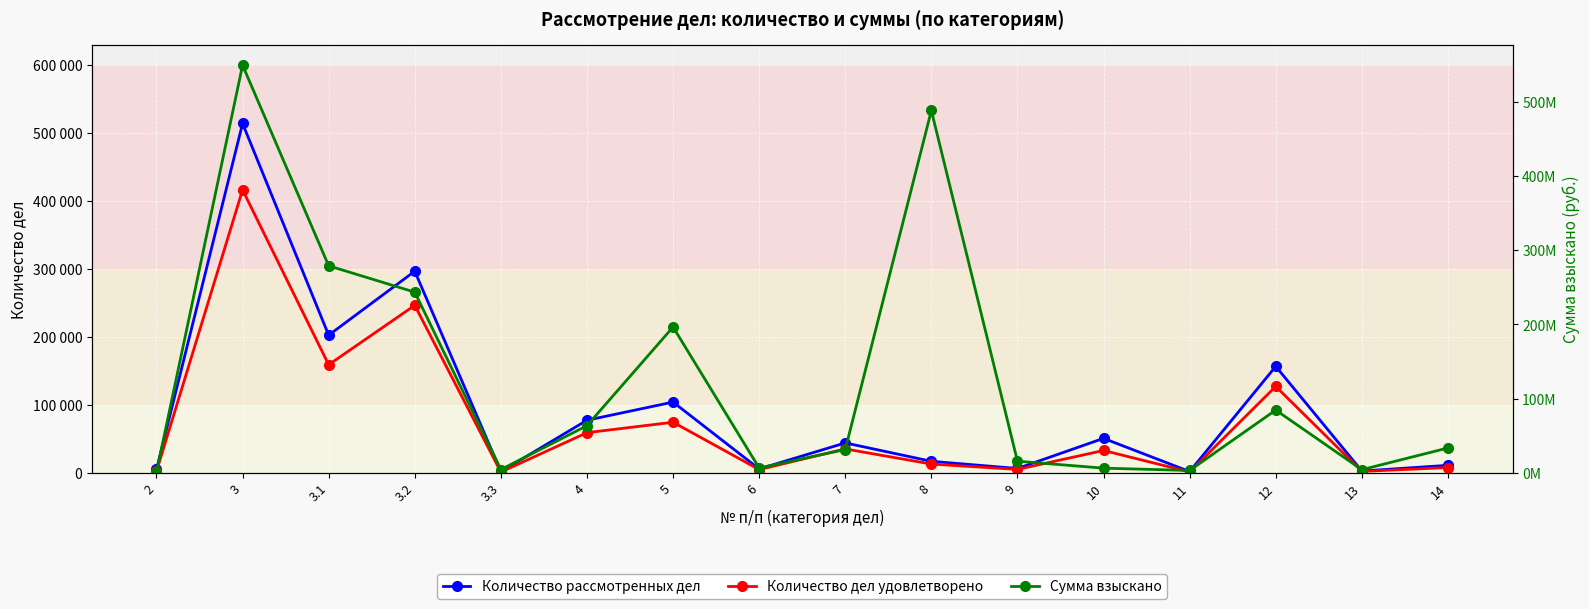

At which category does Количество дел удовлетворено reach its first local valley?

3.1